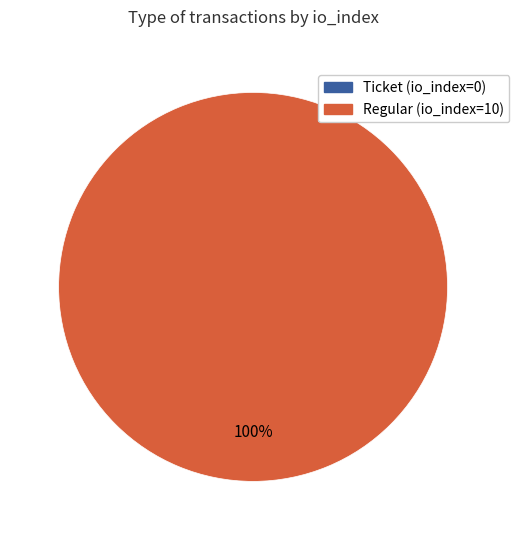

Which slice is the smallest?

Ticket (io_index=0)